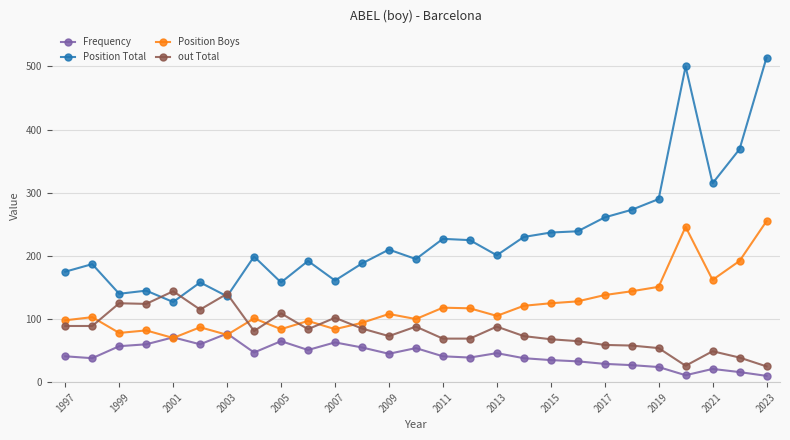

What is the lowest value of the Position Boys series?

70